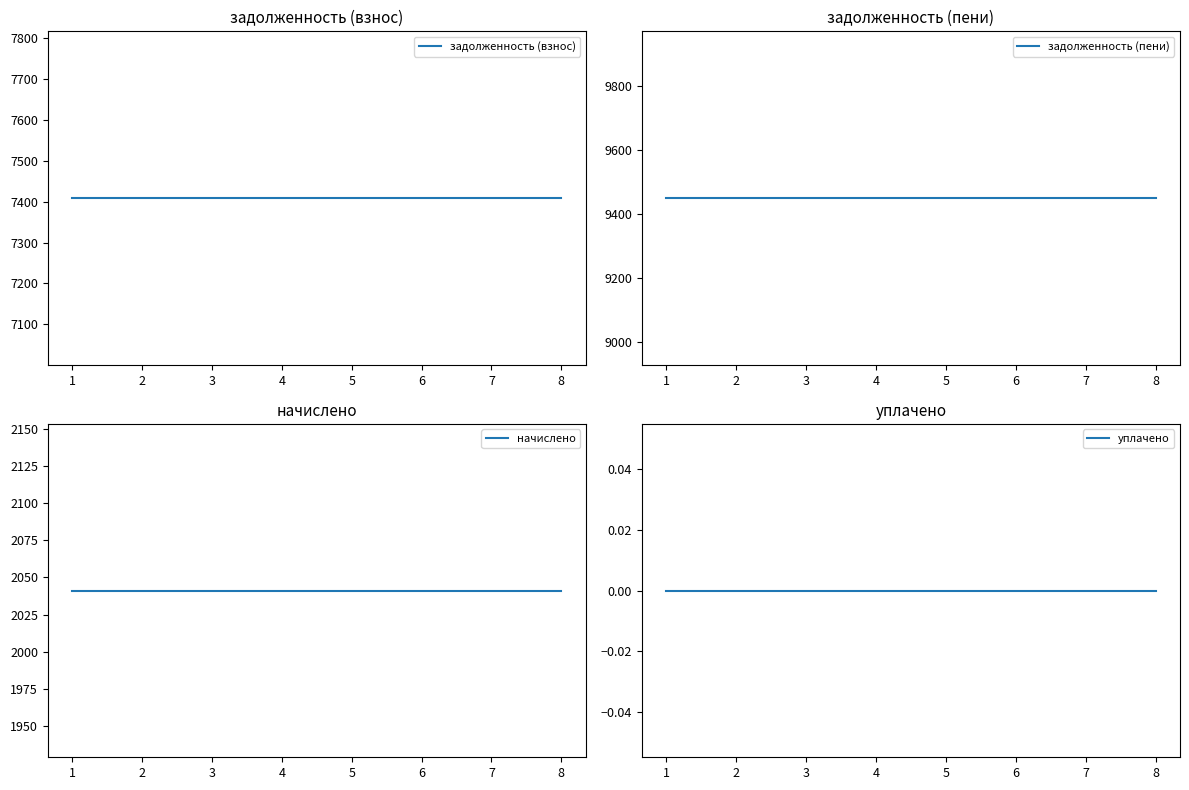

True or false: задолженность (взнос) and уплачено cross at least once.

False